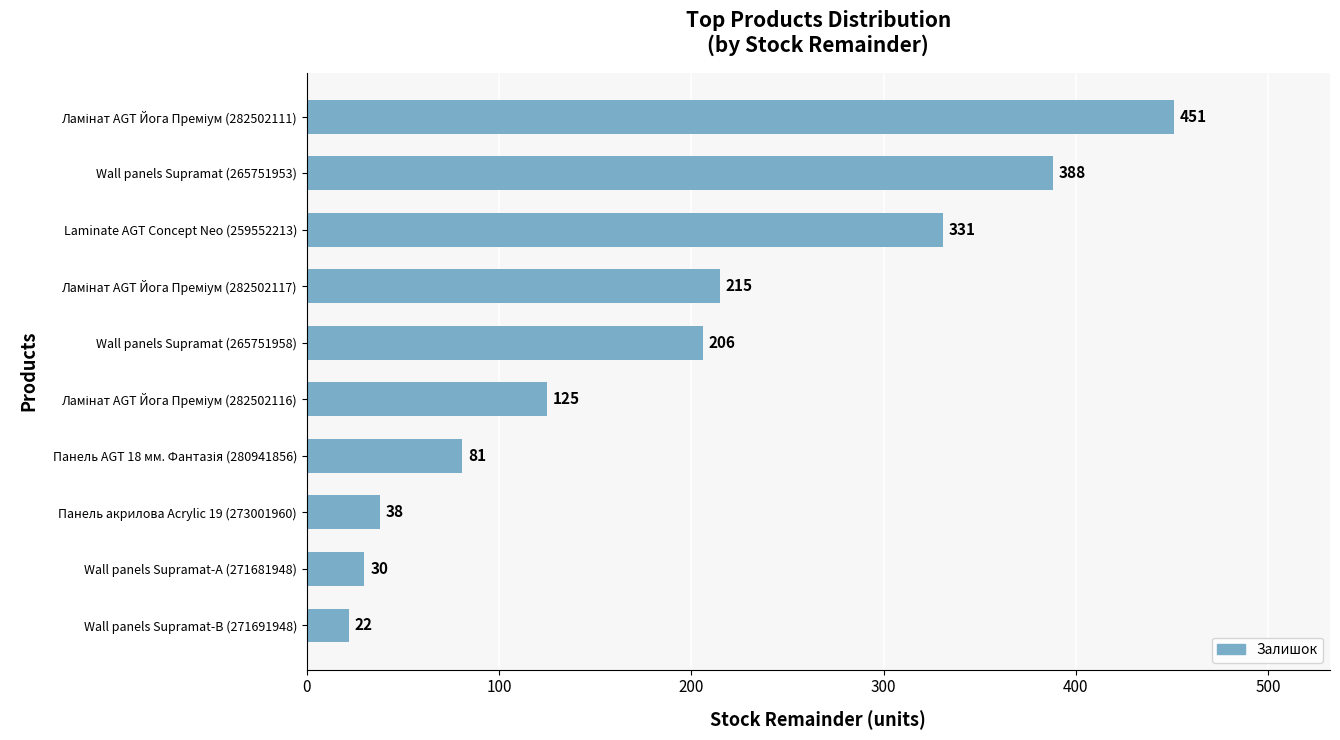

Does the chart contain any negative values?

No